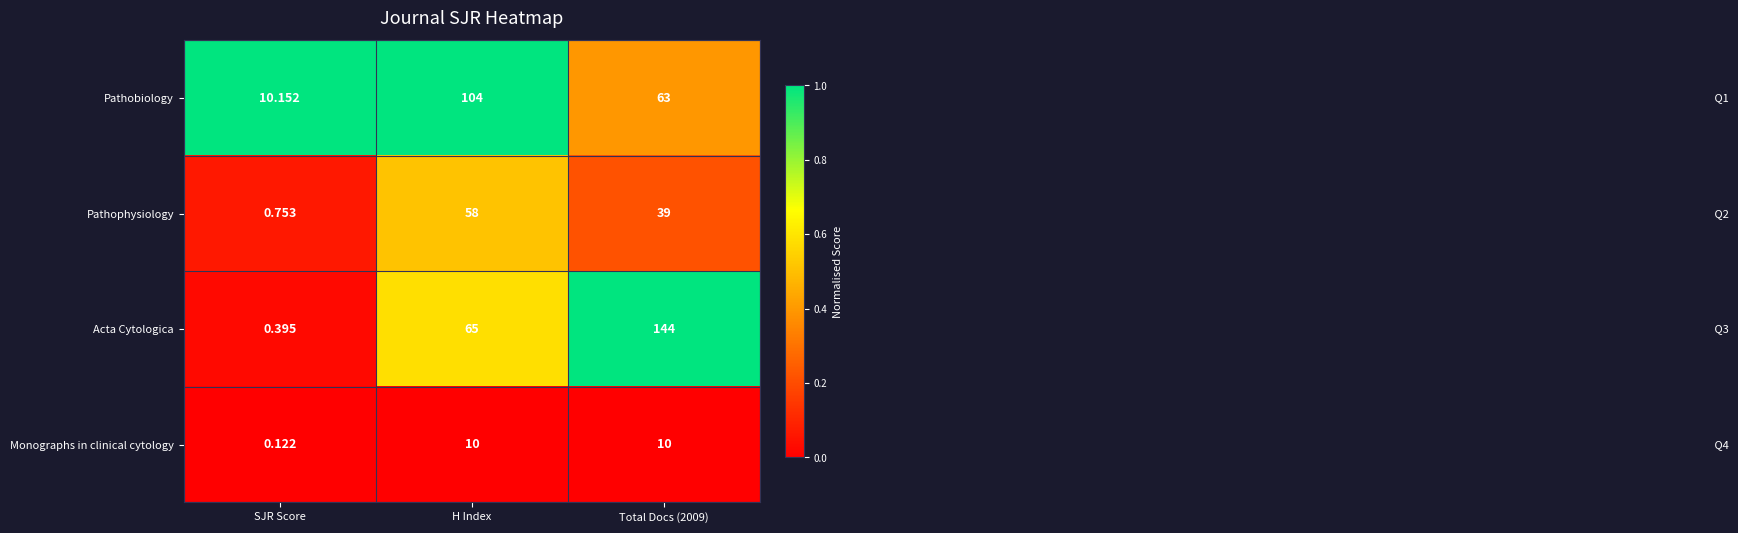

Rank the series at SJR Score from lowest to highest value.

Monographs in clinical cytology, Acta Cytologica, Pathophysiology, Pathobiology